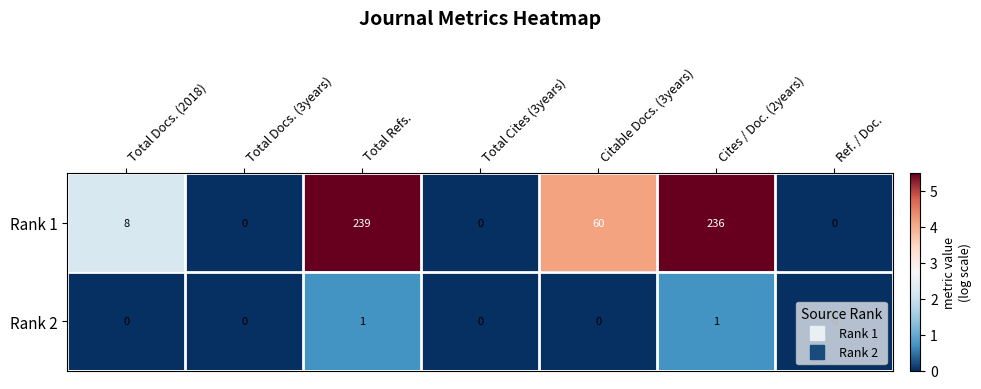

At which category is the sum across all series the highest?

Total Refs.